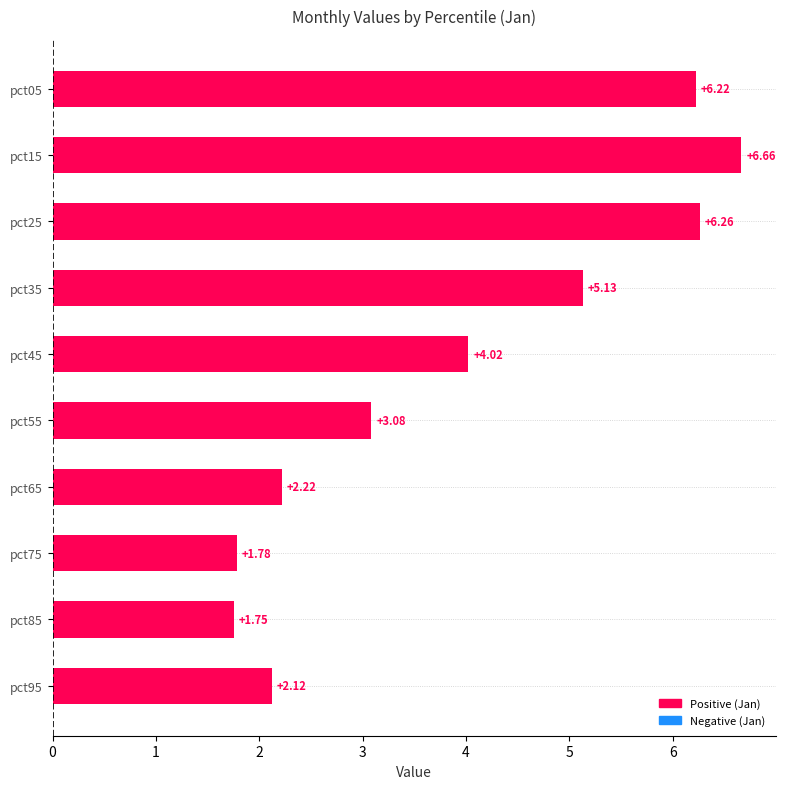

List the labels in order of value, smallest first.

pct85, pct75, pct95, pct65, pct55, pct45, pct35, pct05, pct25, pct15